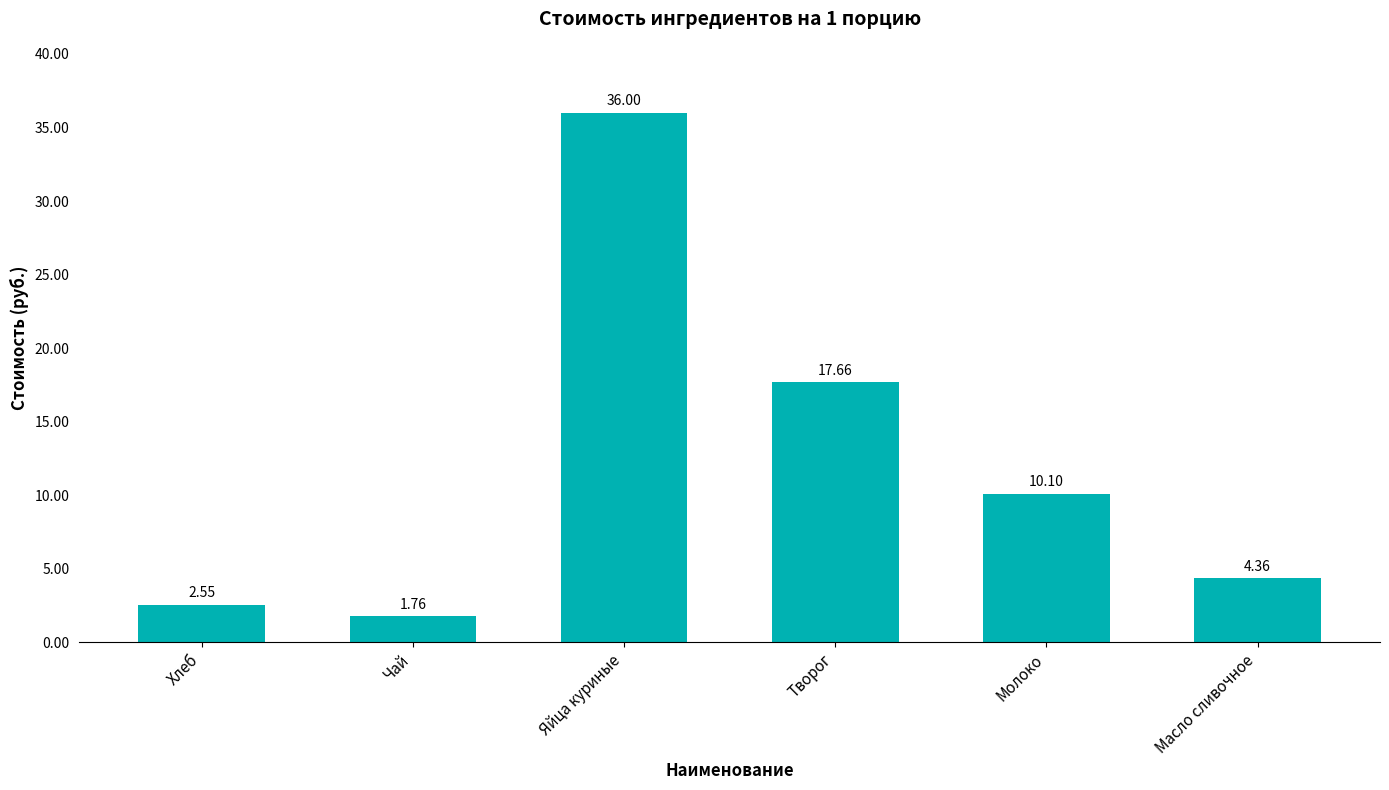

Rank the categories by value from highest to lowest.

Яйца куриные, Творог, Молоко, Масло сливочное, Хлеб, Чай